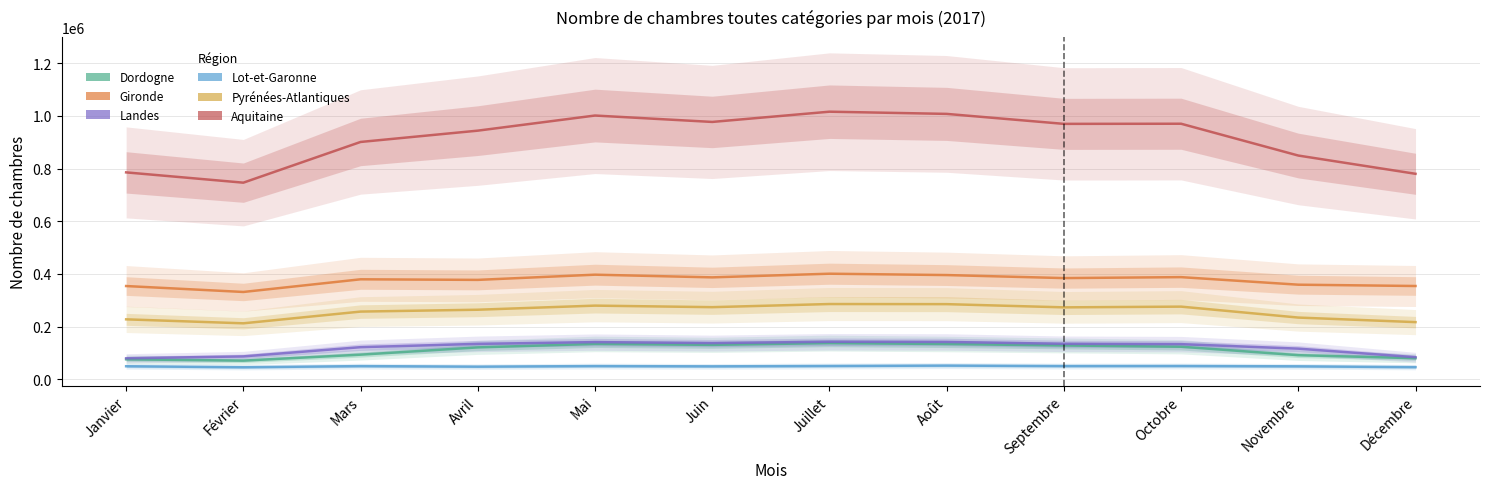

True or false: Lot-et-Garonne and Dordogne intersect in this chart.

False